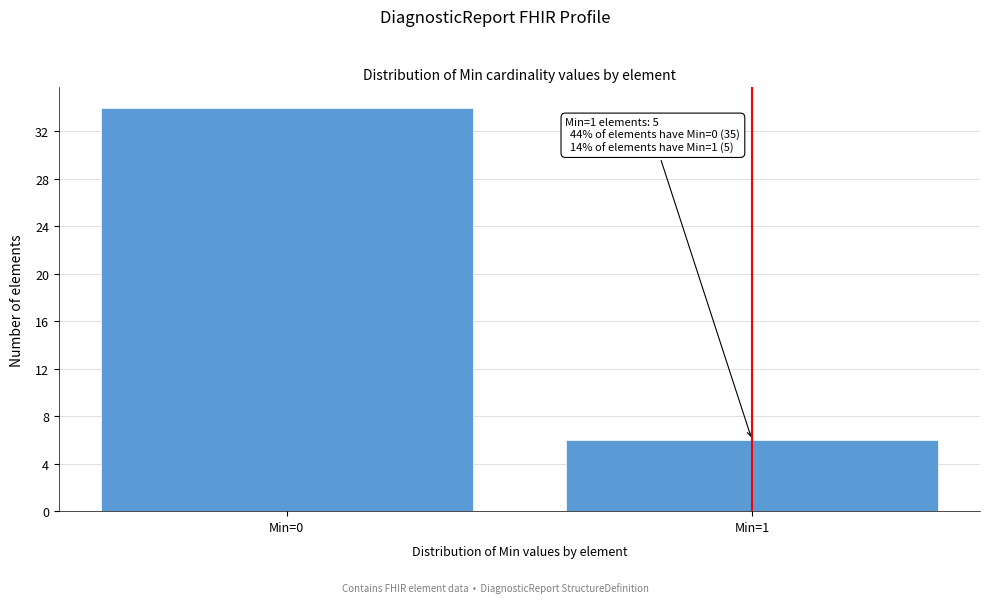

Reading left to right, extract all data points from this chart.

34	6